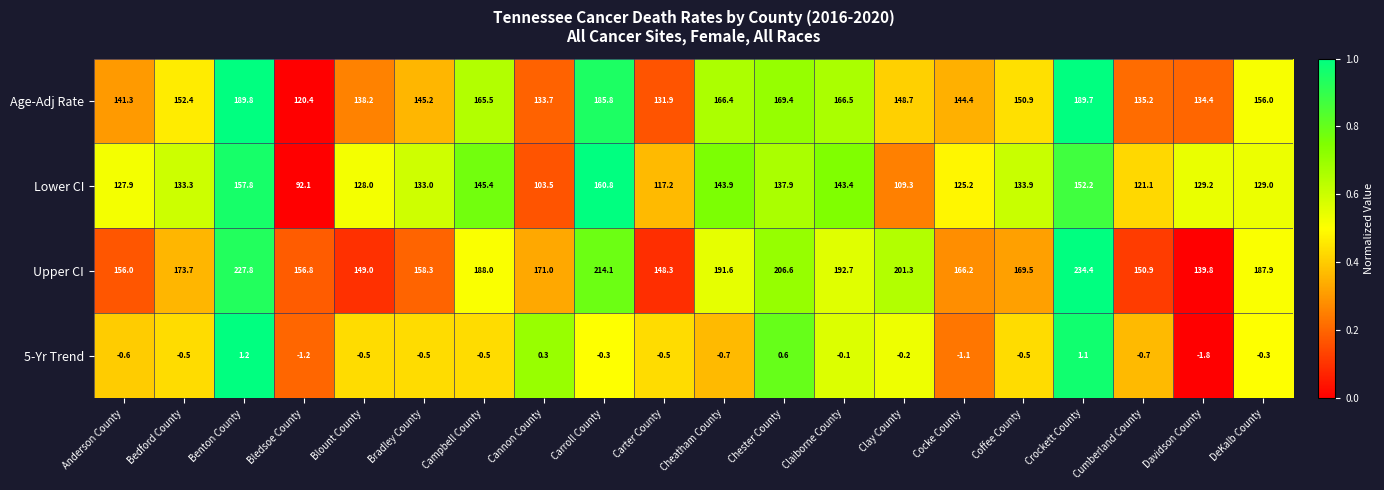

Which series has the largest total across all categories?

Upper CI